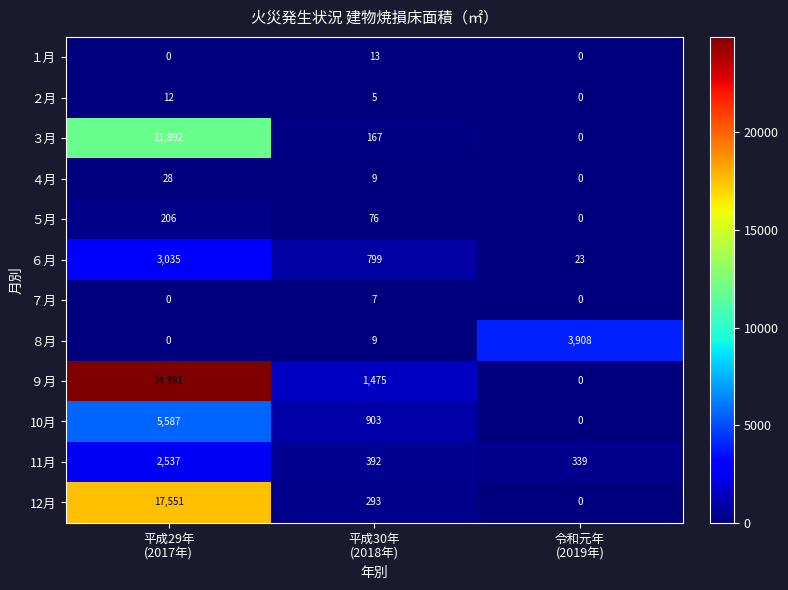

What is the difference between the highest and lowest values at 平成30年
(2018年)?

1470